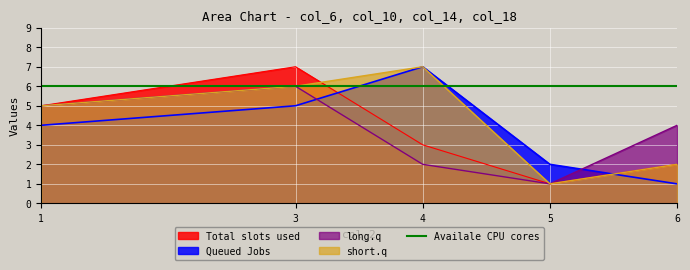

True or false: col_10 has more than 0 points higher than both neighbors.

True